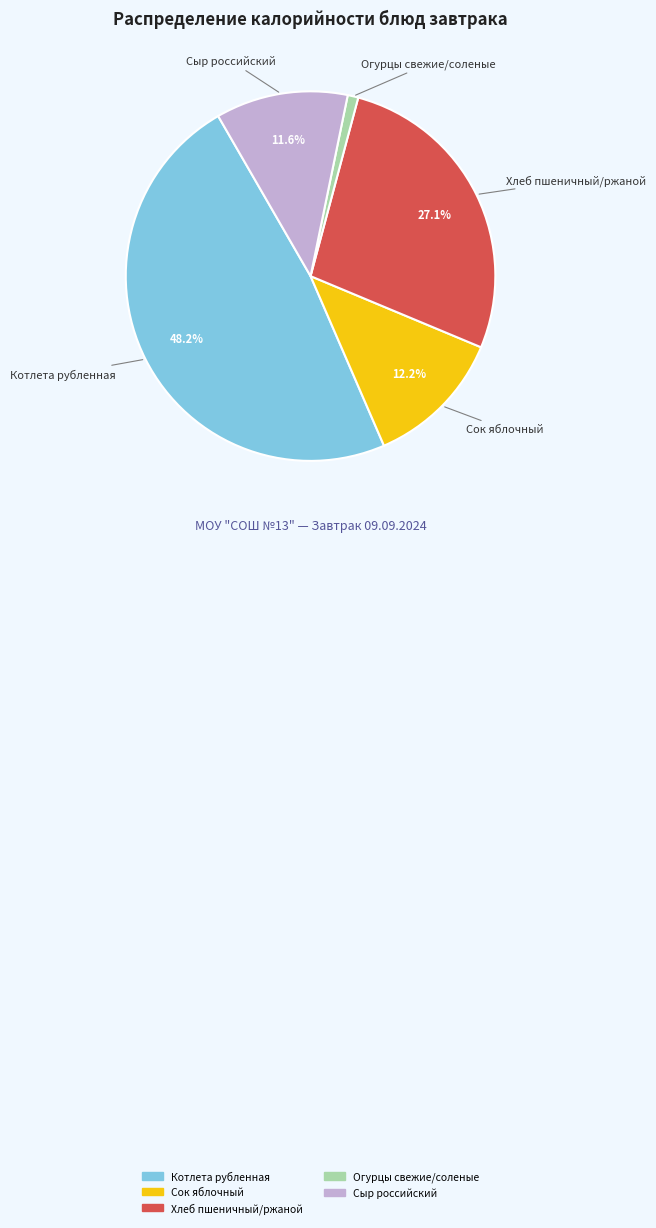

Rank the categories by value from lowest to highest.

Огурцы свежие/соленые, Сыр российский, Сок яблочный, Хлеб пшеничный/ржаной, Котлета рубленная